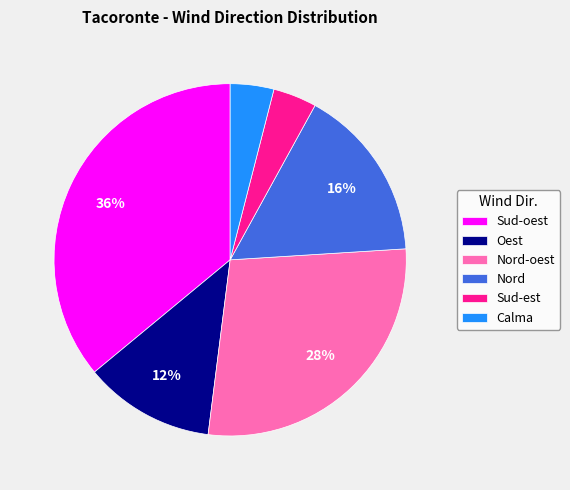

Is the sum of Nord-oest and Sud-oest greater than half?

Yes